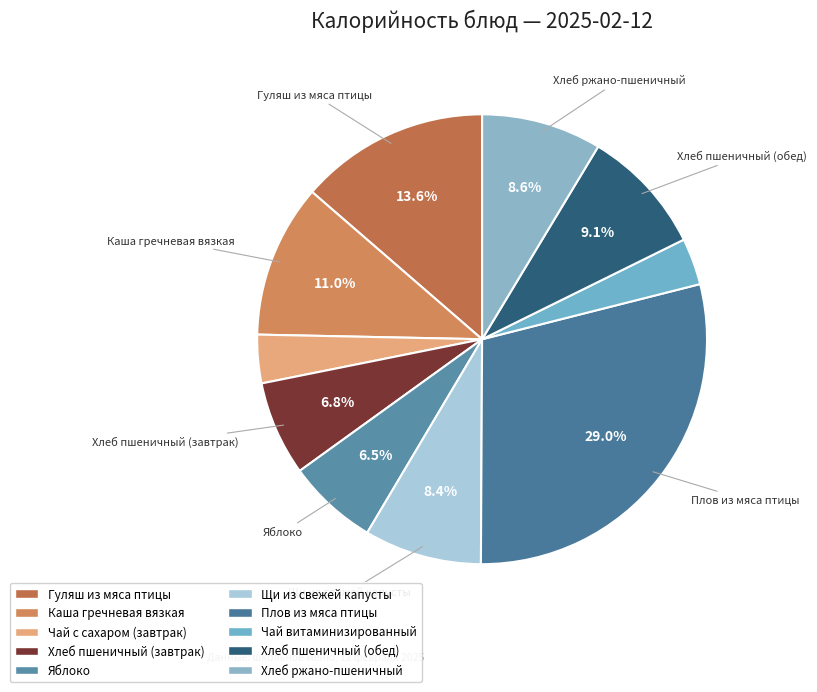

To the nearest percent, what is the average slice percentage?

10%